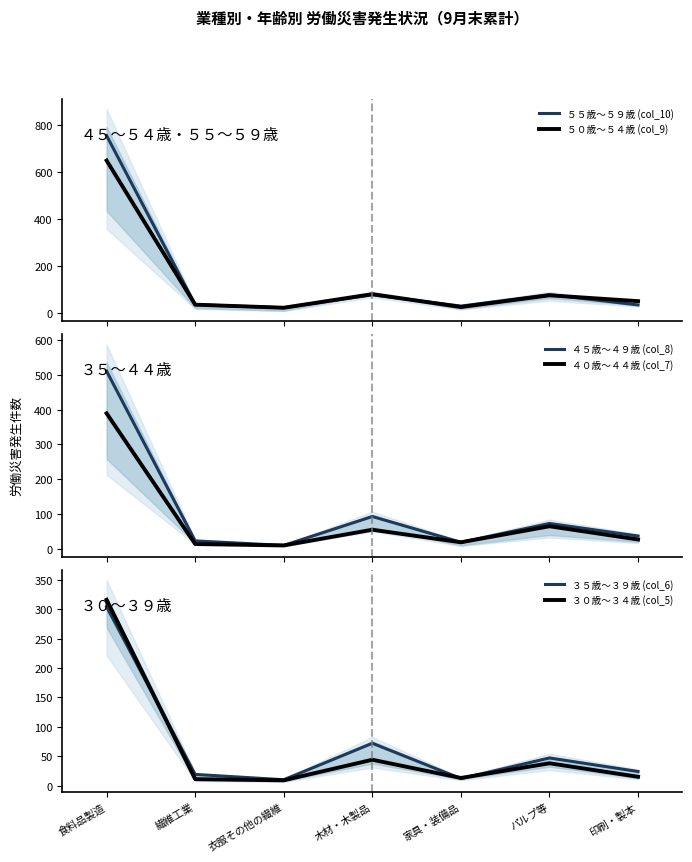

At which category does ５５歳〜５９歳 (col_10) reach its first local valley?

衣服その他の繊維